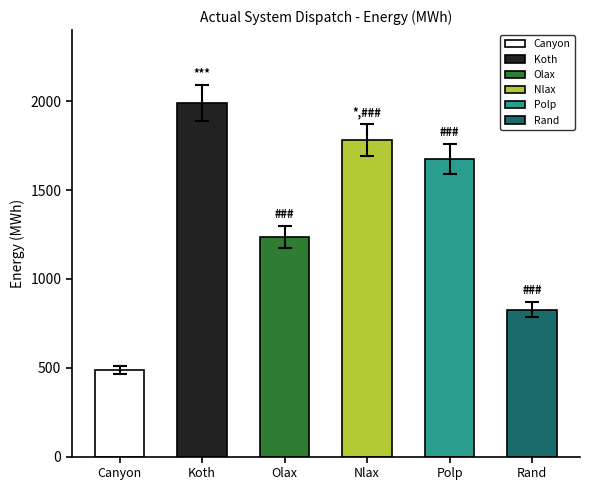

What is the maximum value shown in the chart?

1990